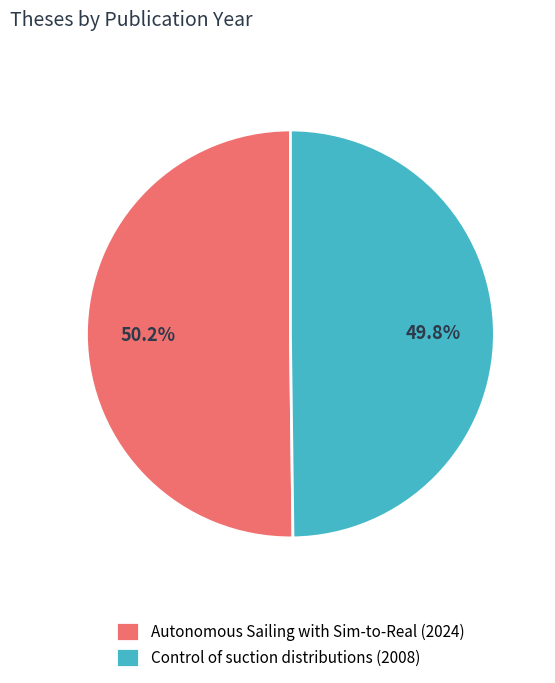

Combined, do Autonomous Sailing with Sim-to-Real (2024) and Control of suction distributions (2008) account for over 50%?

Yes